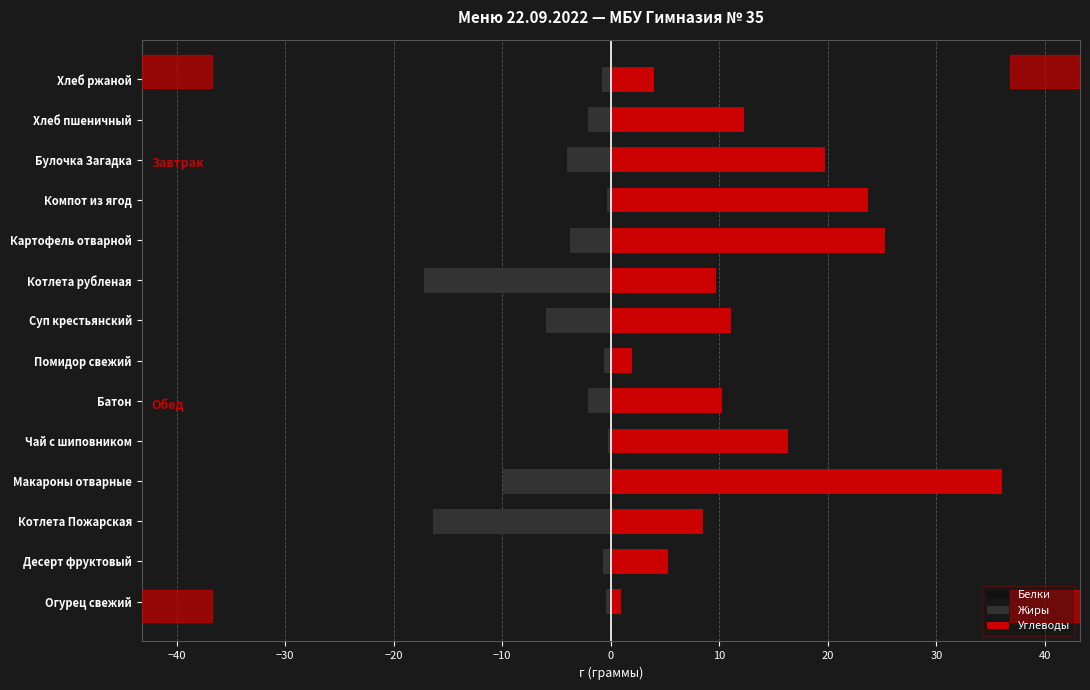

What is the difference between the maximum and second lowest values in the Белки series?

8.7